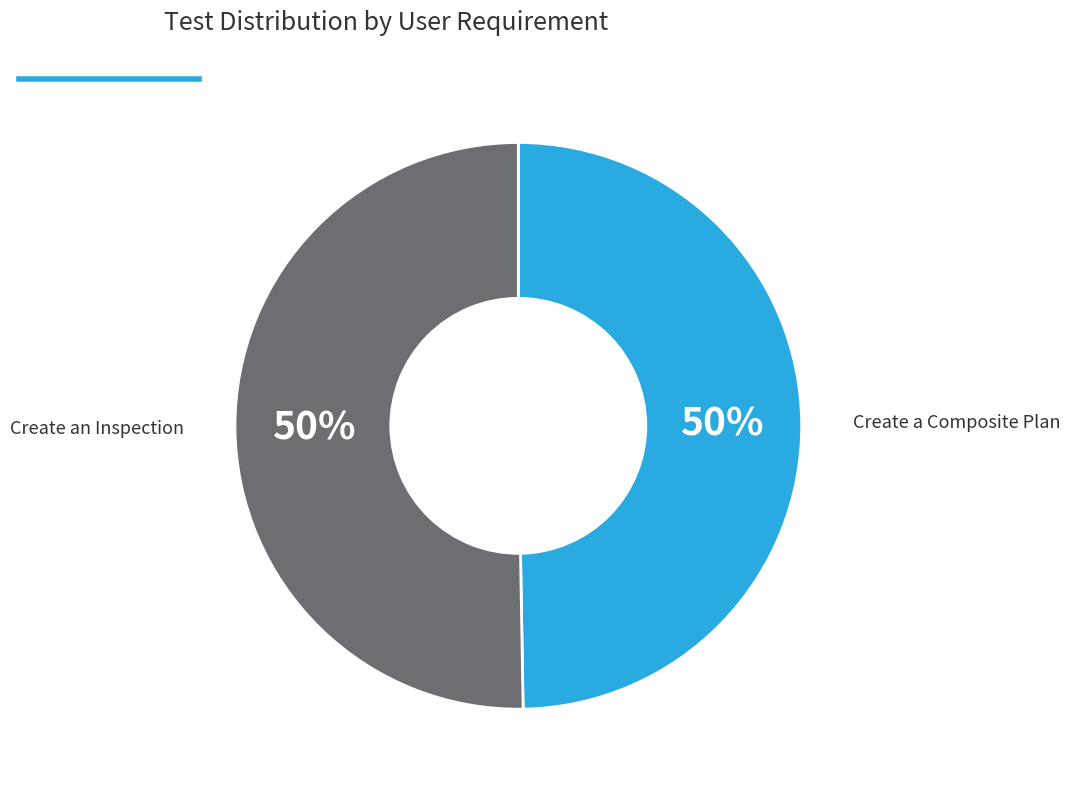

Is the sum of Create a Composite Plan and Create an Inspection greater than half?

Yes